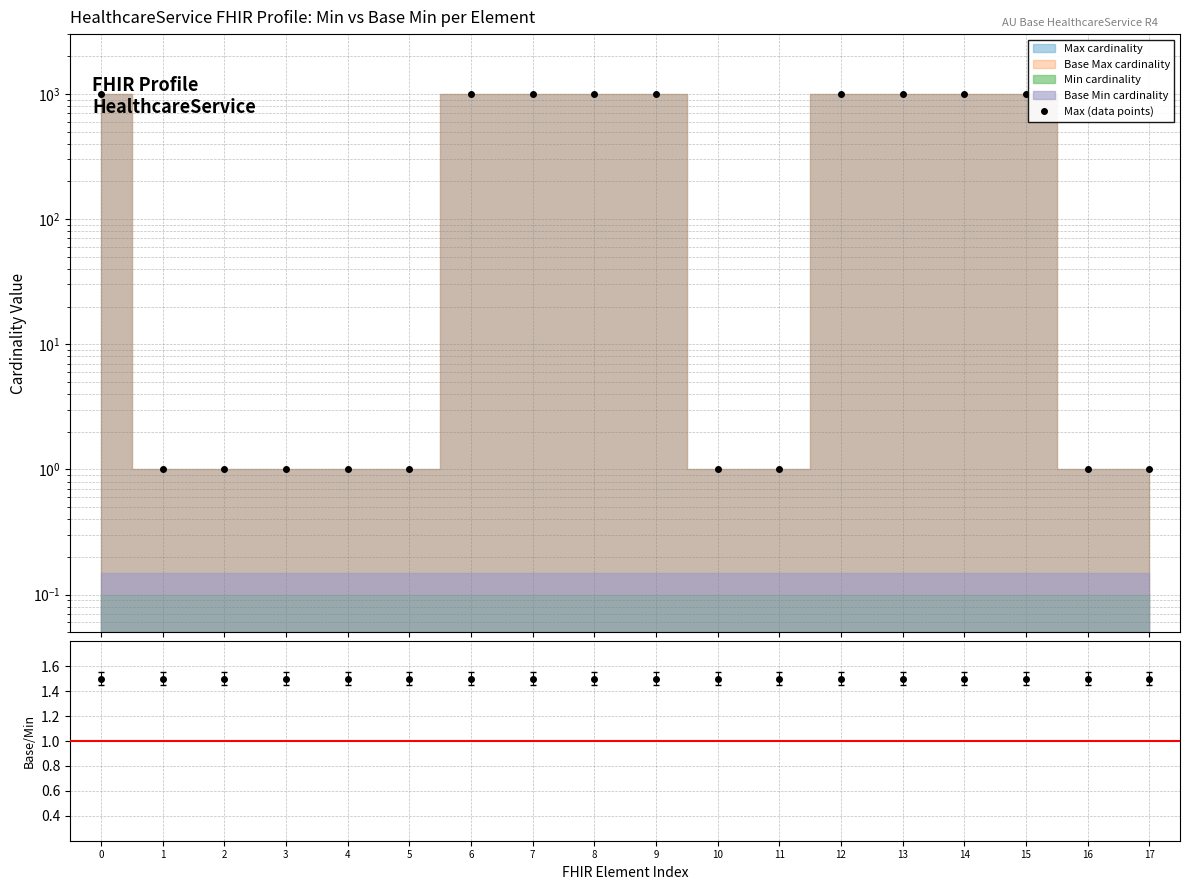

Reading left to right, transcribe all the data shown in this chart.

Max (data points): 0=999.0	1=1.0	2=1.0	3=1.0	4=1.0	5=1.0	6=999.0	7=999.0	8=999.0	9=999.0	10=1.0	11=1.0	12=999.0	13=999.0	14=999.0	15=999.0	16=1.0	17=1.0
Base Min / Min: 0=1.5	1=1.5	2=1.5	3=1.5	4=1.5	5=1.5	6=1.5	7=1.5	8=1.5	9=1.5	10=1.5	11=1.5	12=1.5	13=1.5	14=1.5	15=1.5	16=1.5	17=1.5